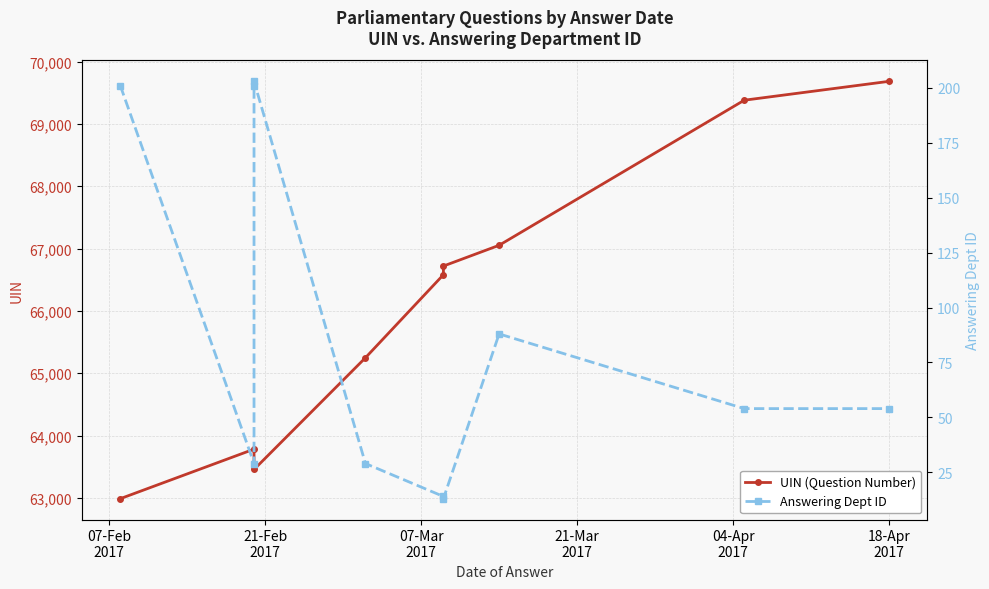

What is the smallest value displayed?

13